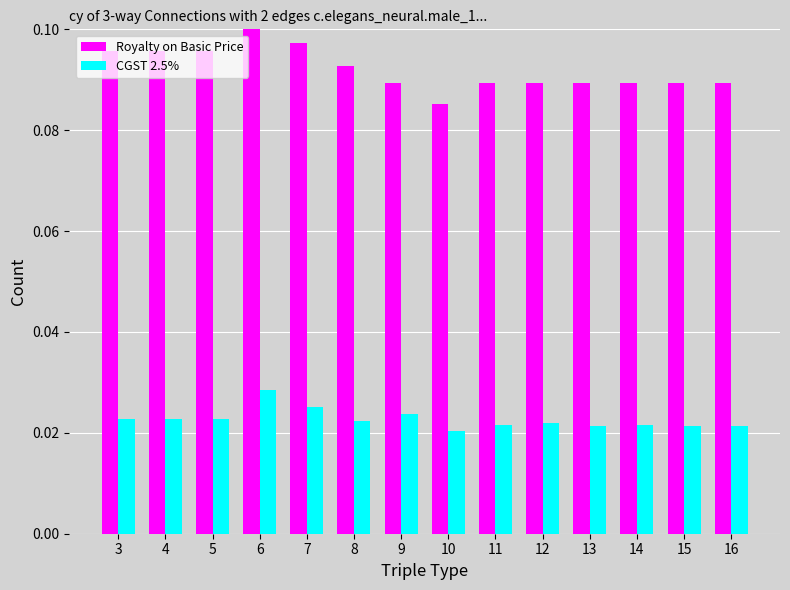

What are all the series names shown in the legend?

Royalty on Basic Price, CGST 2.5%